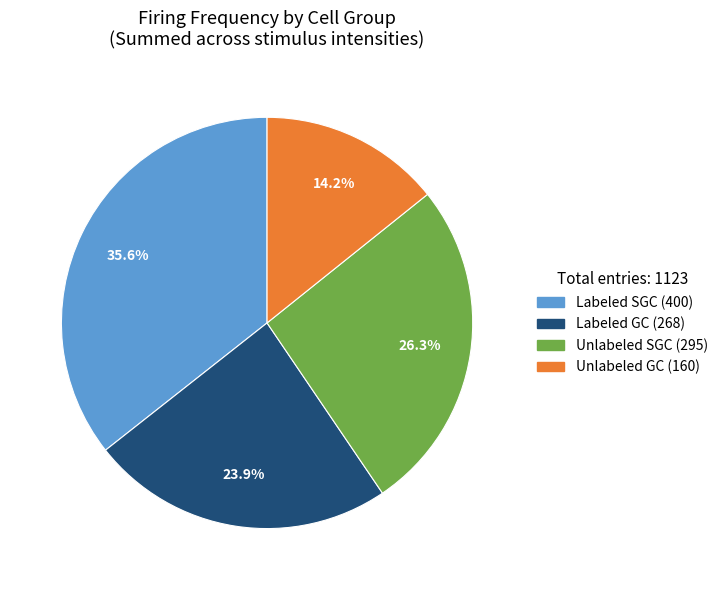

Does any single category account for the majority?

No